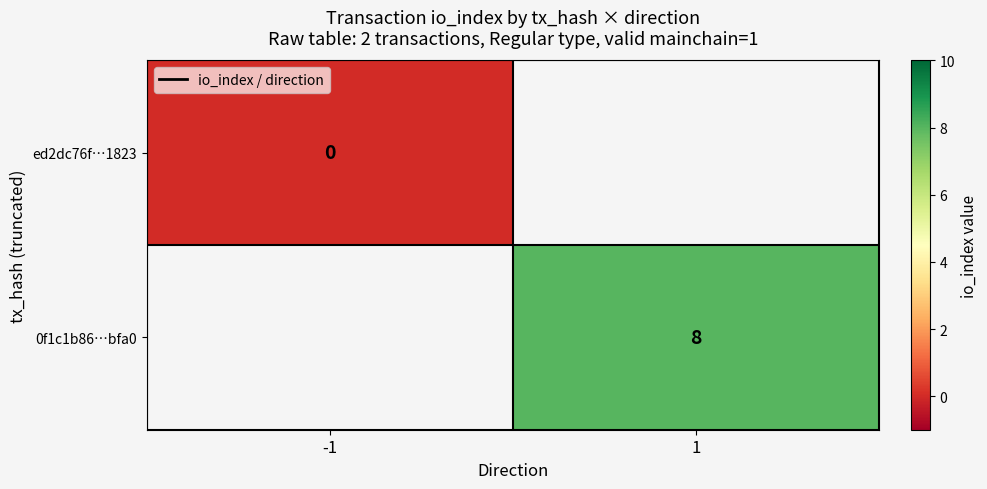

True or false: 0f1c1b86…bfa0 has a value of 11 at 1.

False